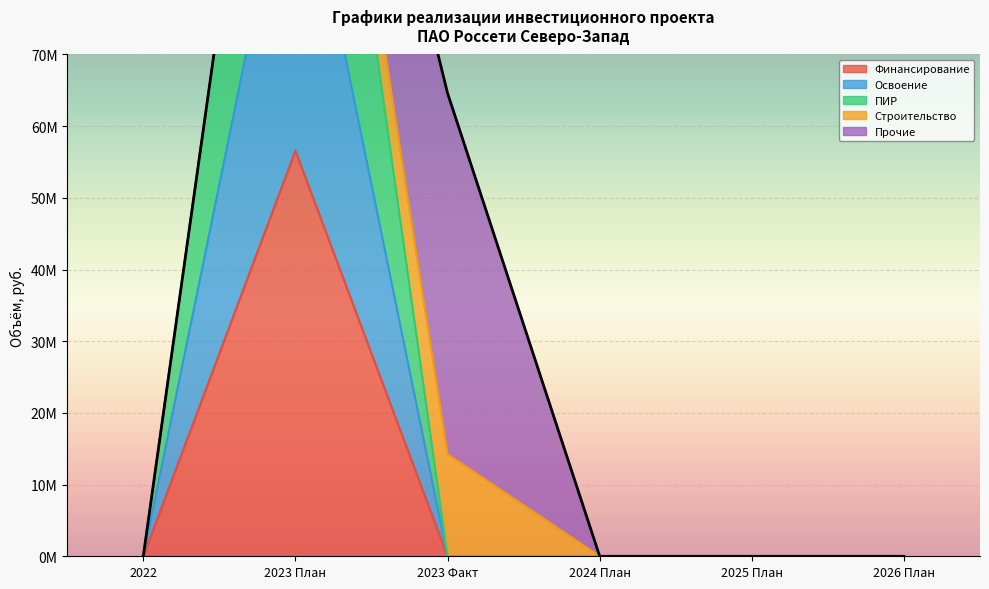

True or false: Освоение has a value of 0 at 2023 Факт.

True